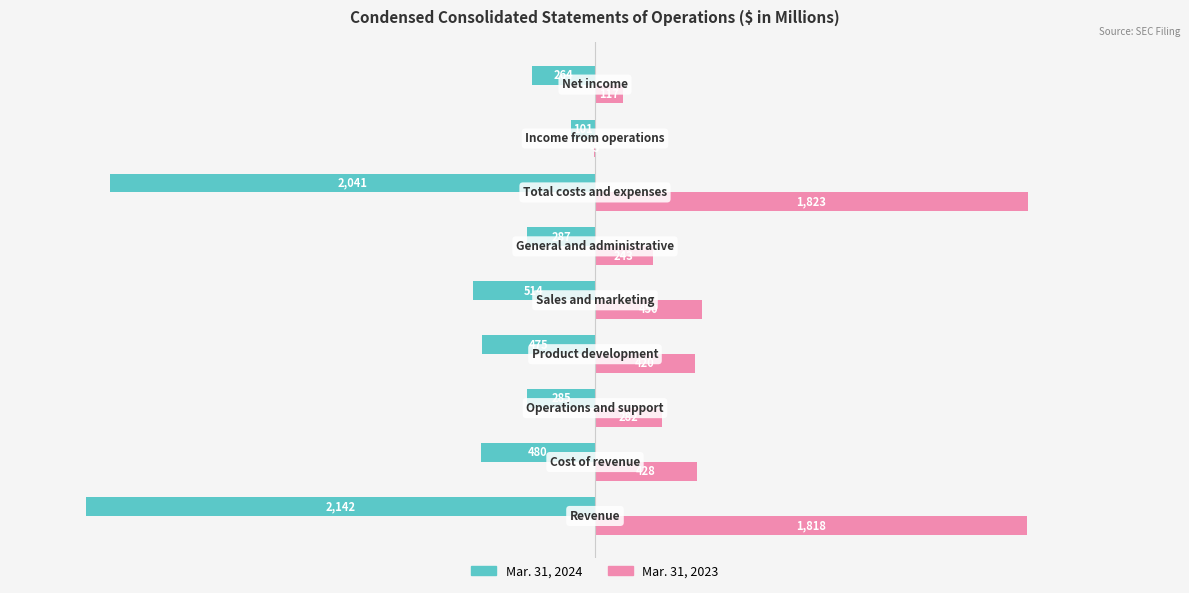

Count the number of data series in this chart.

2